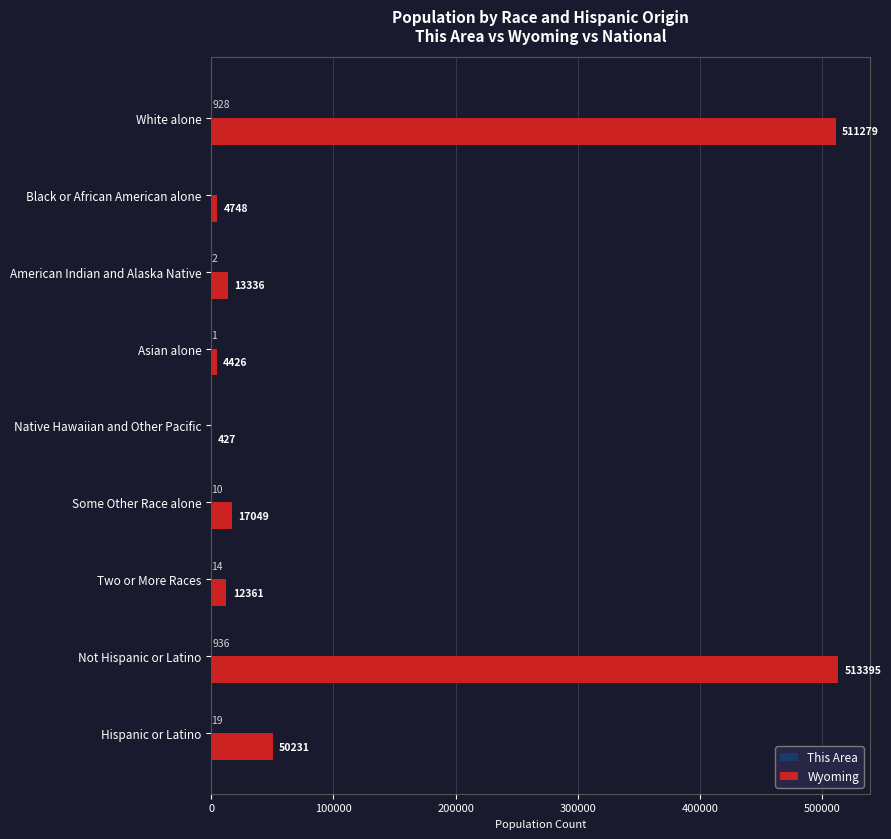

The value of Wyoming at Hispanic or Latino is 31724. True or false?

False